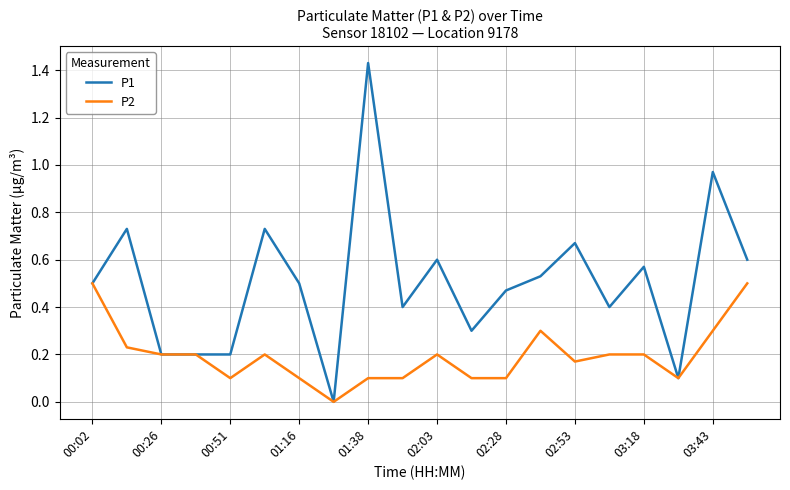

Which series has the widest spread of values?

P1